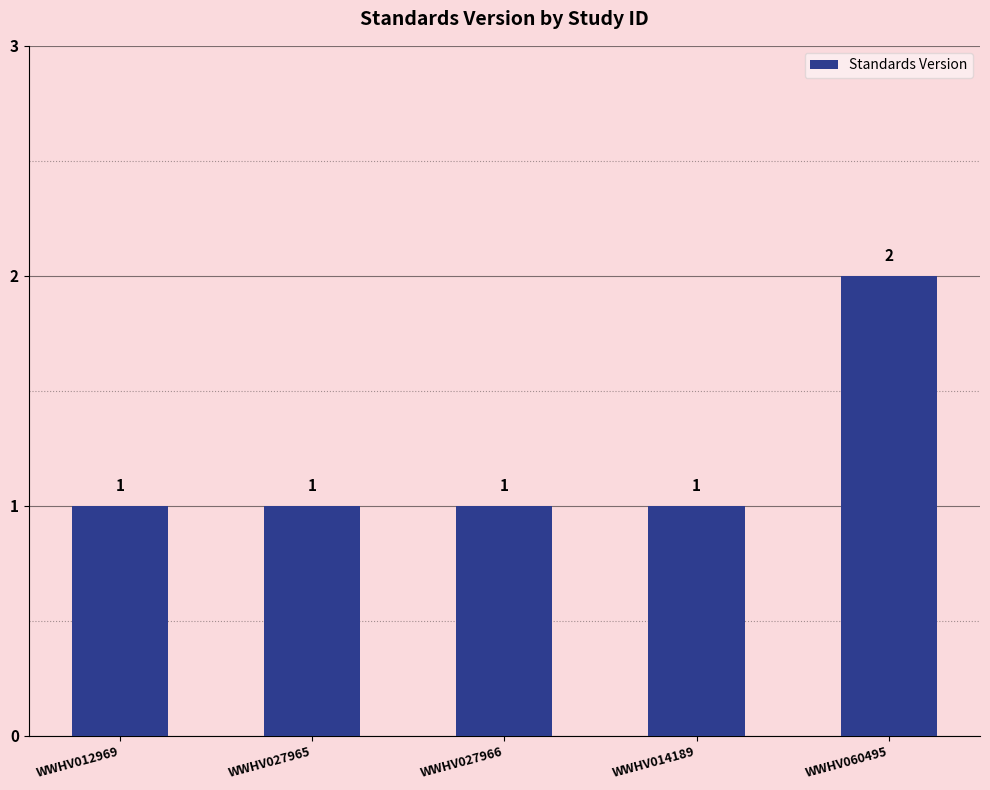

What is the change in value from WWHV014189 to WWHV060495?

+1